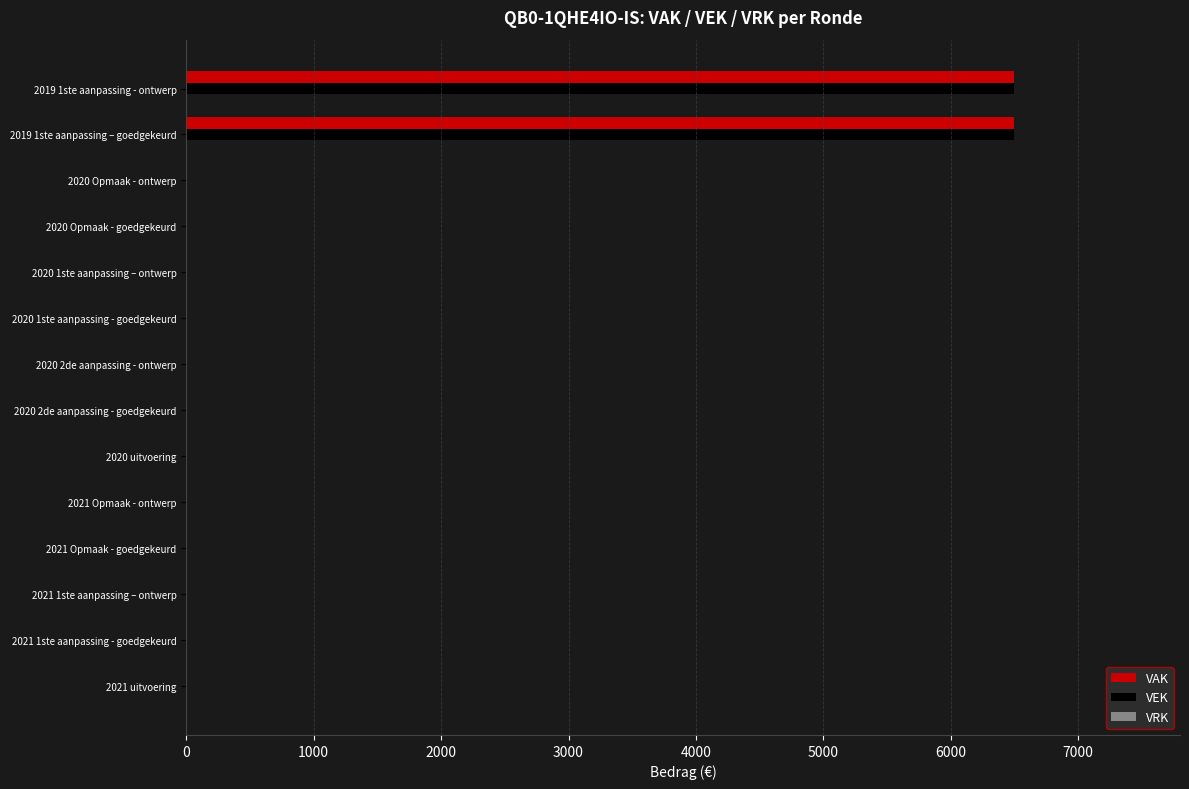

Is the value of VAK at 2020 2de aanpassing - goedgekeurd greater than the value of VEK at 2019 1ste aanpassing - ontwerp?

No